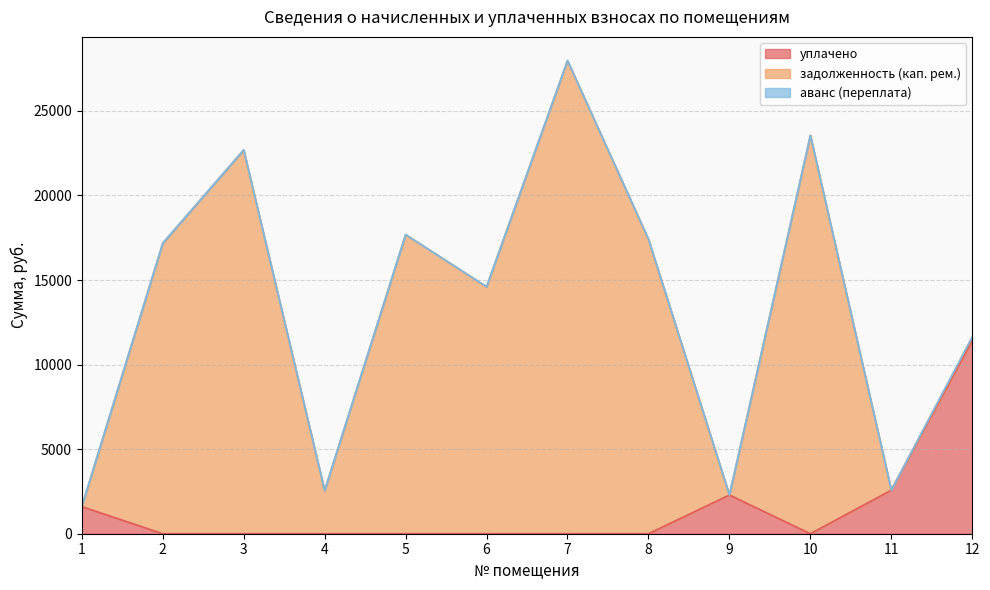

What is the highest value of the задолженность (кап. рем.) series?

27975.6